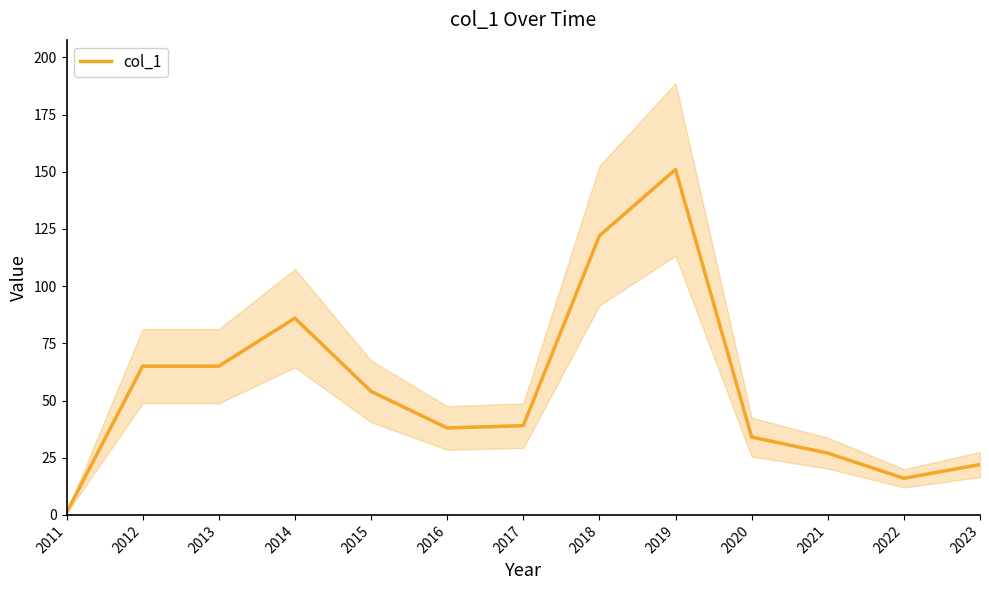

The chart shows a value of 15 at 2012. True or false?

False